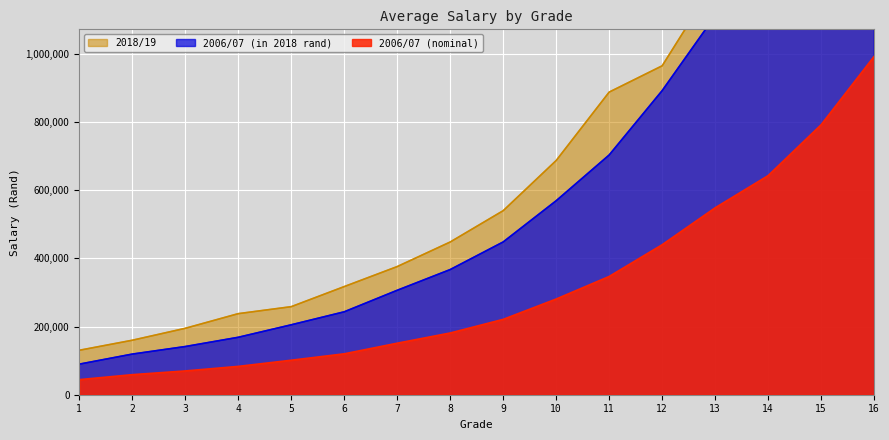

Which series has the largest total across all categories?

2018/19